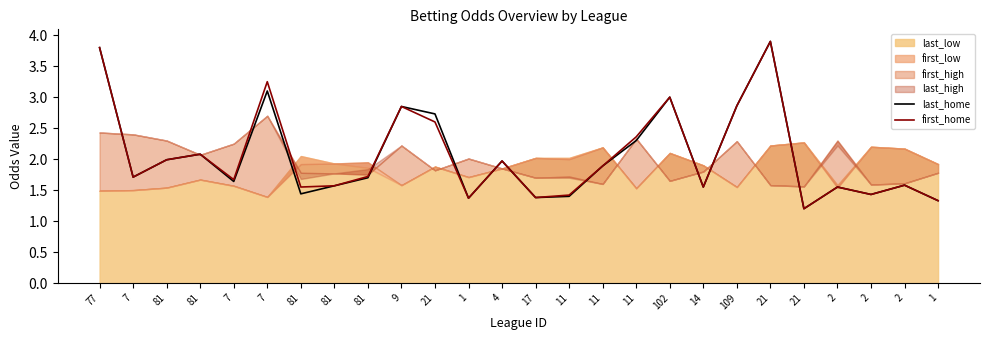

At which category does the chart reach its minimum across all series?

21